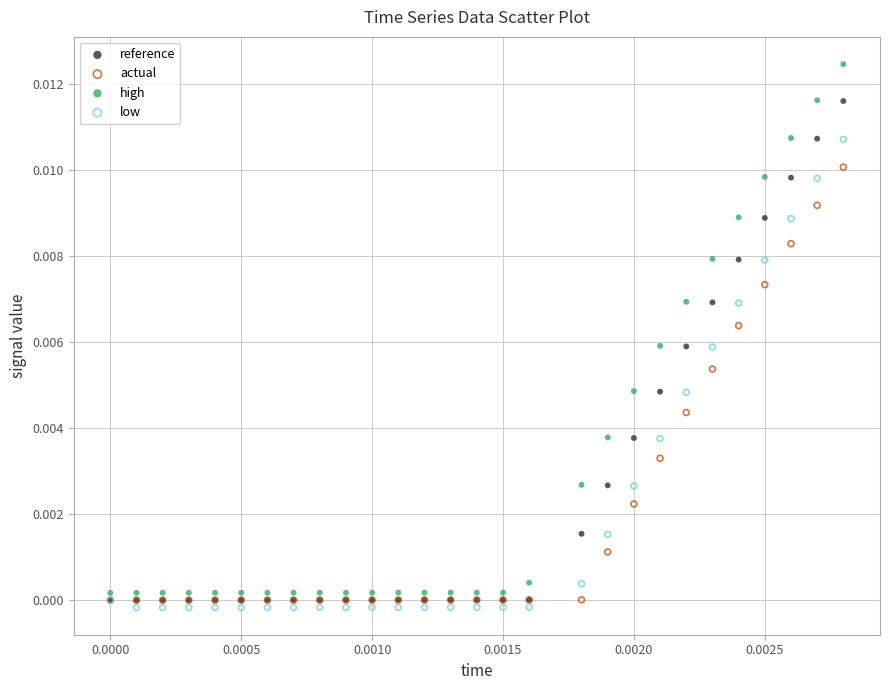

Which series has the widest spread of Y values?

high